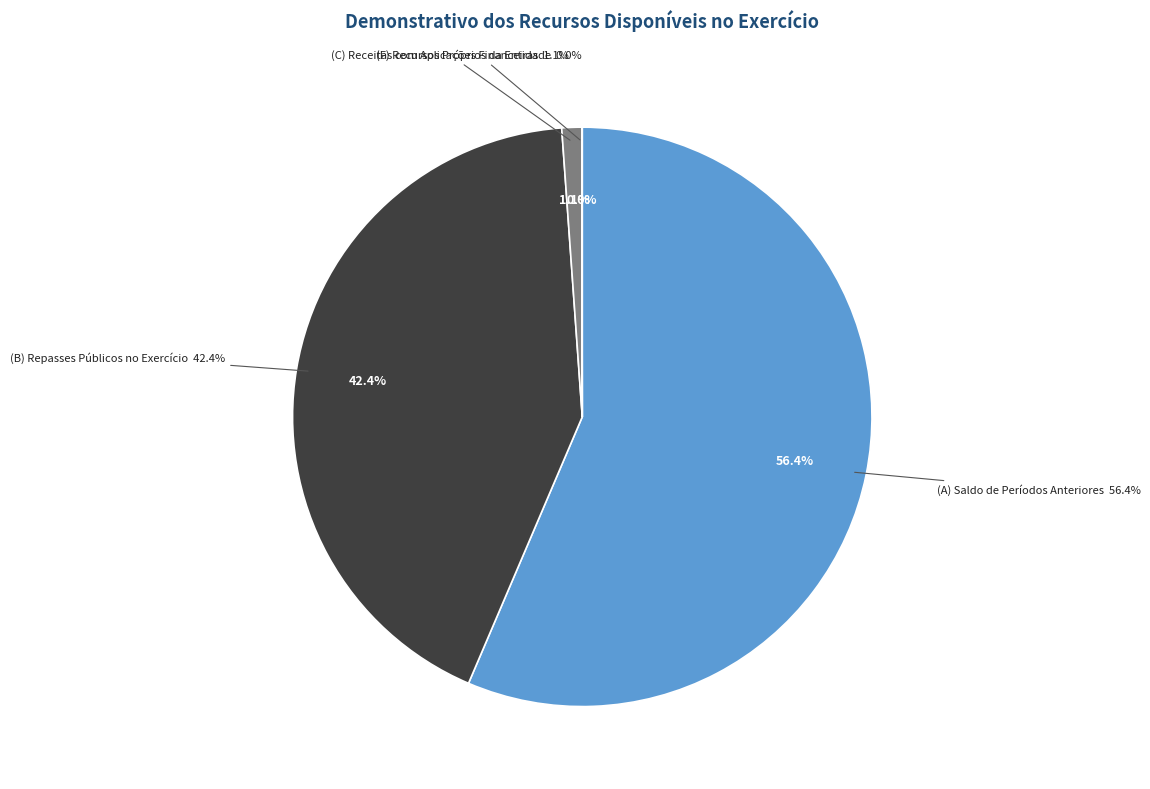

To the nearest percent, what is the combined percentage of (B) Repasses Públicos no Exercício and (D) Outras Receitas?

42%